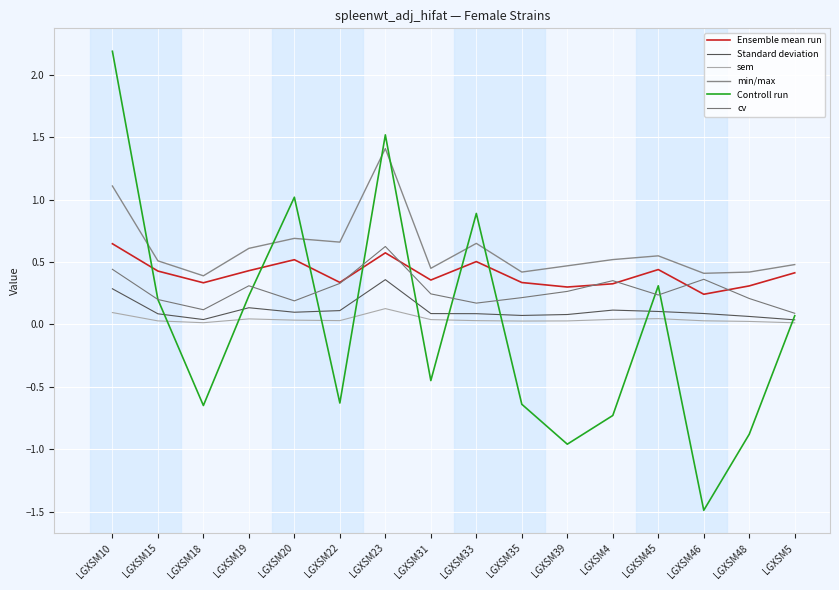

At which label is Standard deviation closest to 0?

LGXSM5